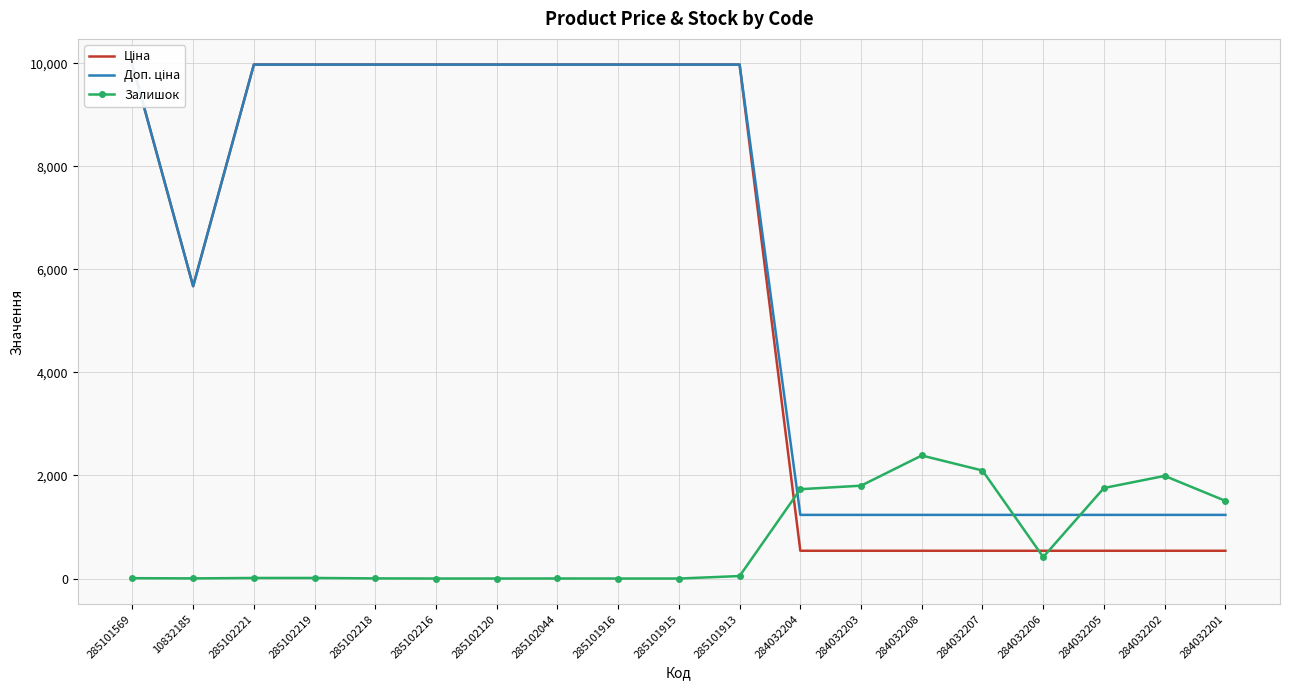

Reading right to left, what are all the values shown in this chart?

Ціна: 284032201=539.0	284032202=539.0	284032205=539.0	284032206=539.0	284032207=539.0	284032208=539.0	284032203=539.0	284032204=539.0	285101913=9975.0	285101915=9975.0	285101916=9975.0	285102044=9975.0	285102120=9975.0	285102216=9975.0	285102218=9975.0	285102219=9975.0	285102221=9975.0	10832185=5673.8	285101569=9975.0
Доп. ціна: 284032201=1235.4	284032202=1235.4	284032205=1235.4	284032206=1235.4	284032207=1235.4	284032208=1235.4	284032203=1235.4	284032204=1235.4	285101913=9975.0	285101915=9975.0	285101916=9975.0	285102044=9975.0	285102120=9975.0	285102216=9975.0	285102218=9975.0	285102219=9975.0	285102221=9975.0	10832185=5673.8	285101569=9975.0
Залишок: 284032201=1508.0	284032202=1992.0	284032205=1757.0	284032206=417.0	284032207=2096.0	284032208=2388.0	284032203=1802.0	284032204=1734.0	285101913=48.0	285101915=0.0	285101916=0.0	285102044=1.0	285102120=0.0	285102216=0.0	285102218=3.0	285102219=11.0	285102221=11.0	10832185=3.0	285101569=7.0